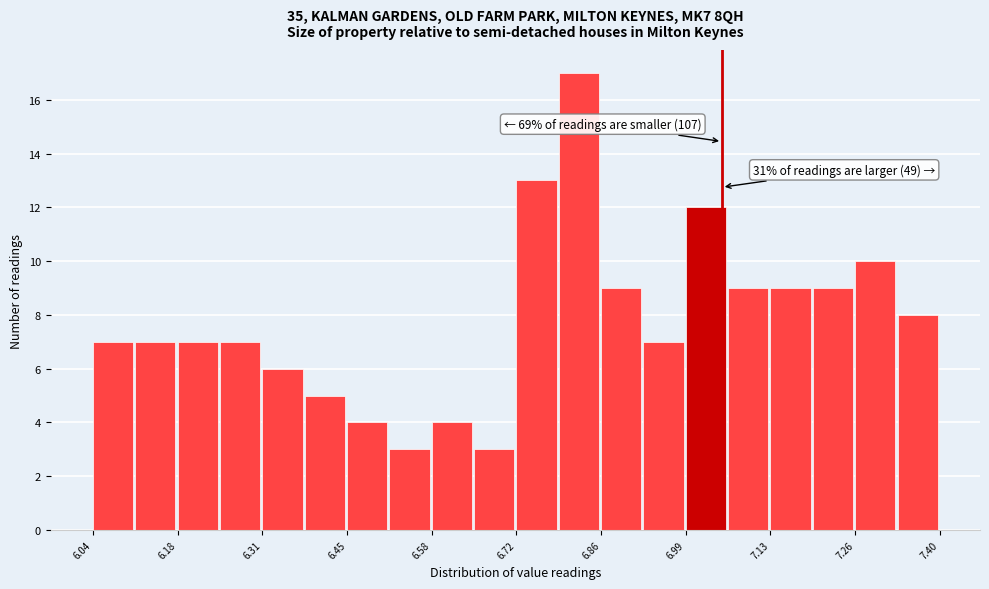

Around what value on the x-axis is the tallest bar? Give the approximate position of its centre, as read against the axis.

6.82